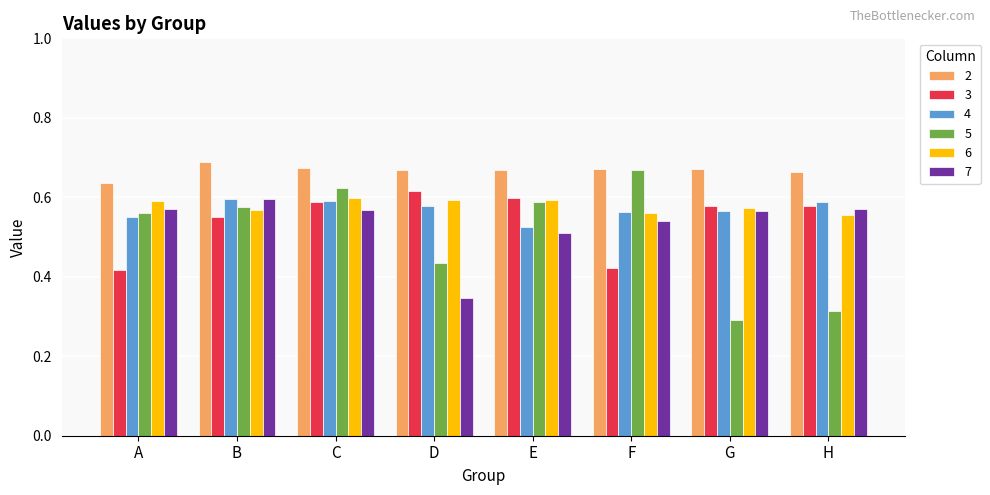

What are all the series names shown in the legend?

2, 3, 4, 5, 6, 7